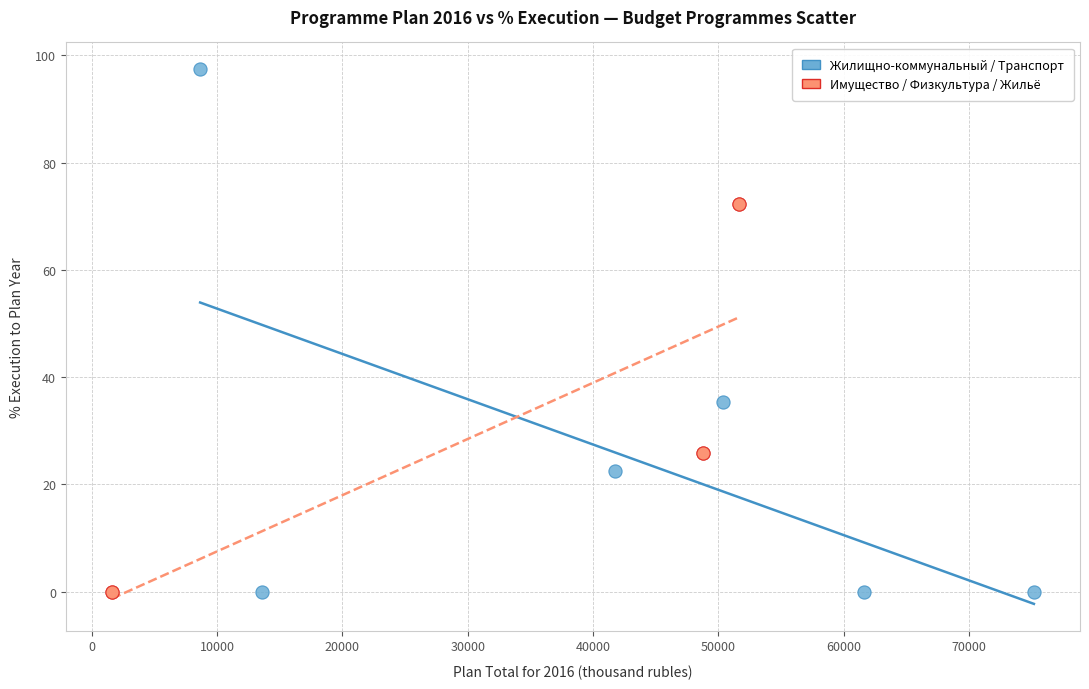

What are all the series names shown in the legend?

Жилищно-коммунальный / Транспорт, Имущество / Физкультура / Жильё